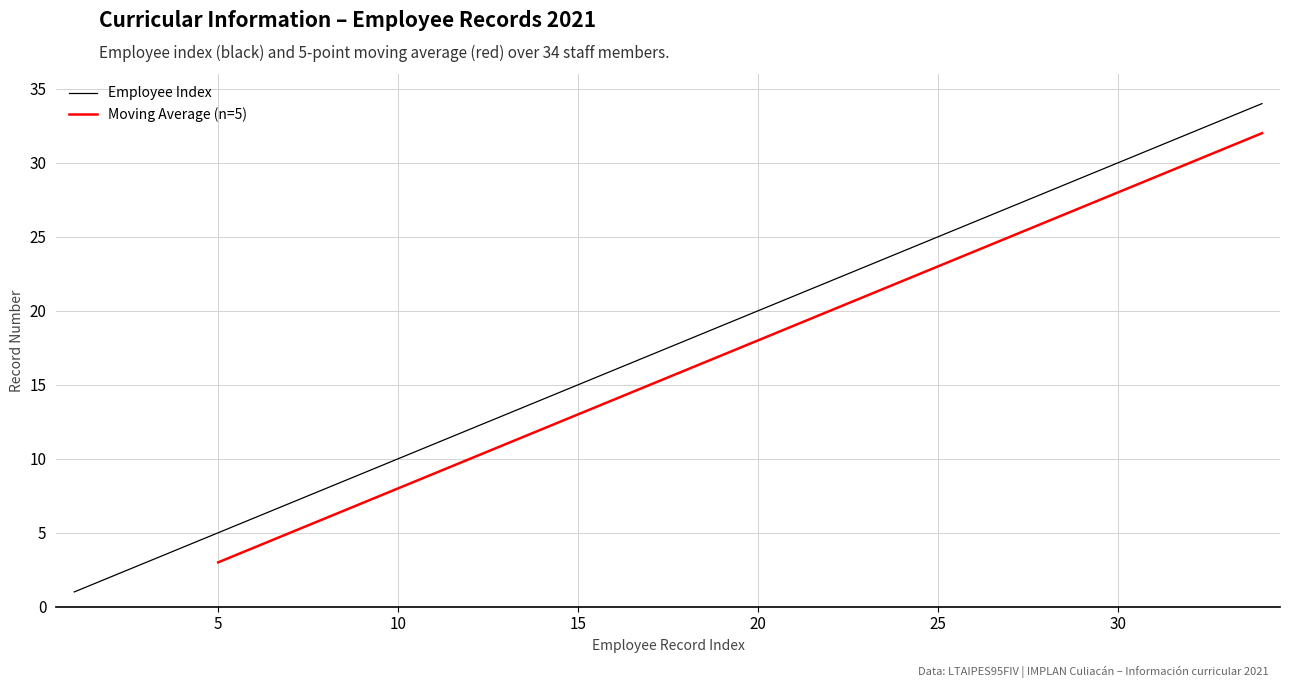

What is the value of the 7th point from the left?

7